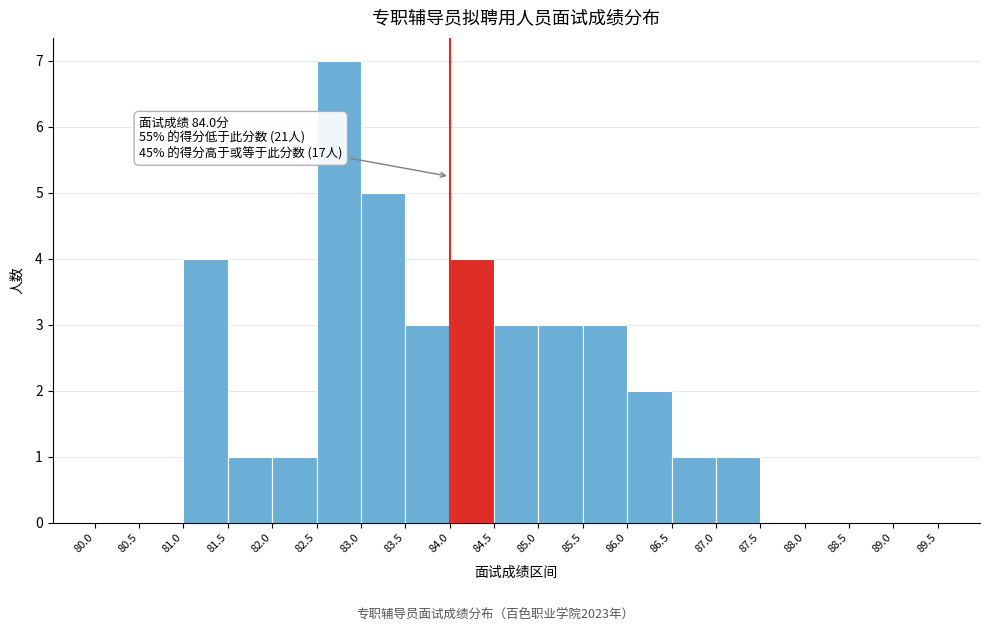

Over which range of the x-axis is the bar tallest?

82.5 to 83.0